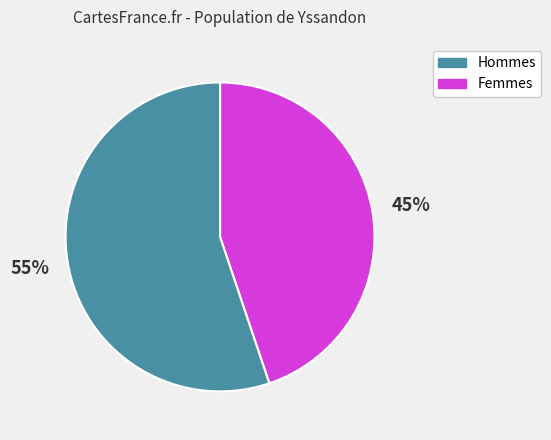

Is there any slice that represents more than half of the pie?

Yes